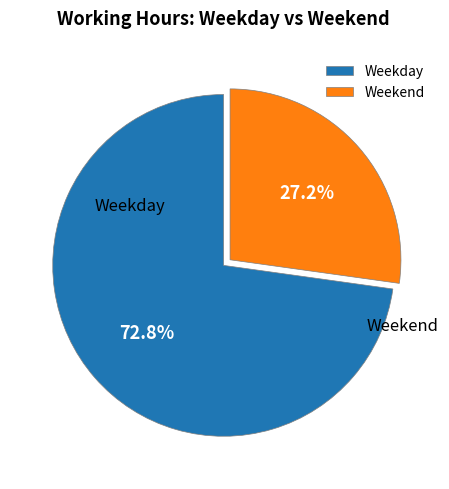

What is the largest slice in the pie chart?

Weekday